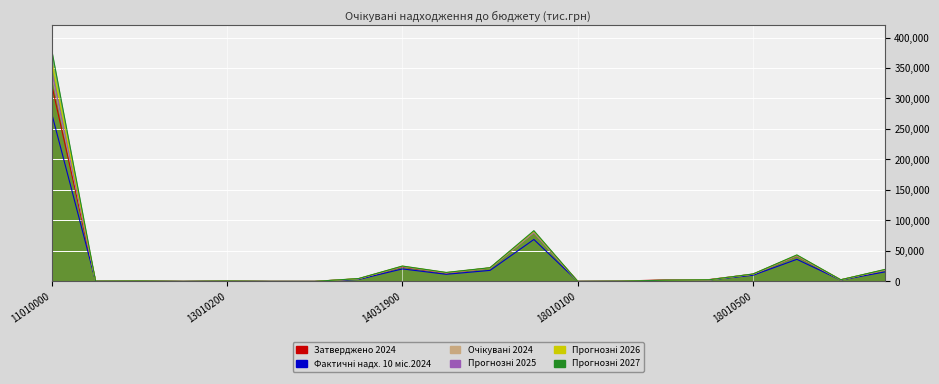

What is the approximate value of Фактичні надх. 10 міс.2024 at 13040100?

32.3